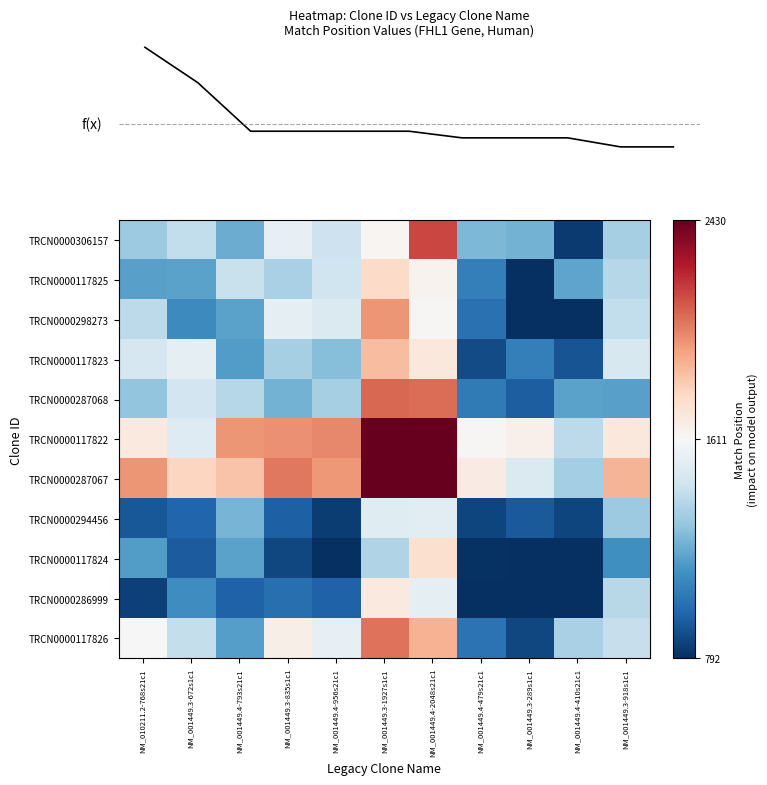

How many data points in TRCN0000117825 are above 1342?

6